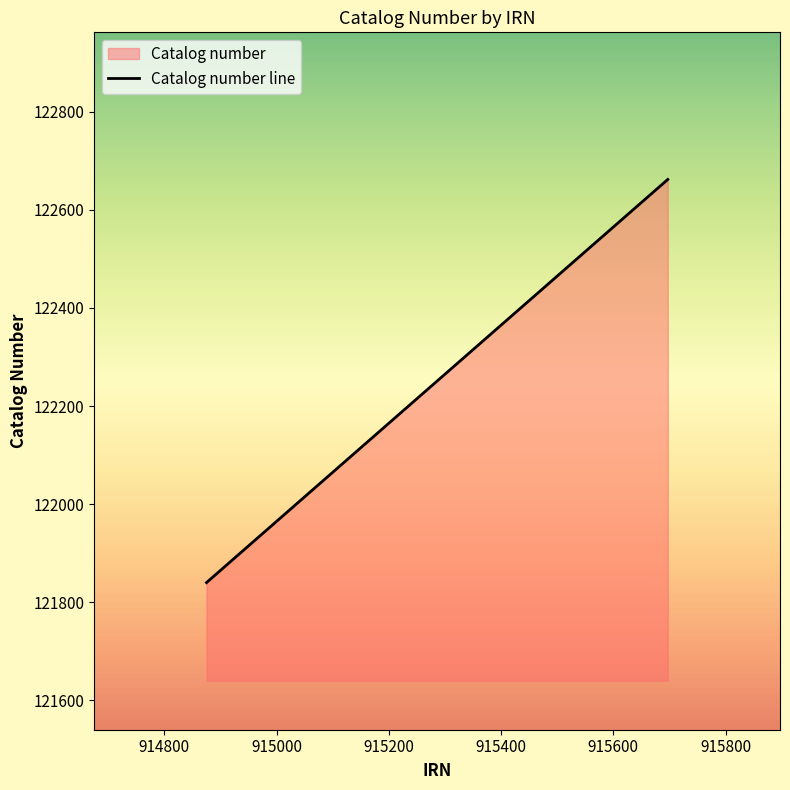

What is the change in value from 914875 to 915697?

+822